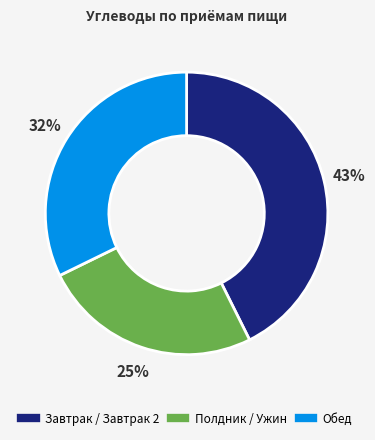

Does any single category account for the majority?

No